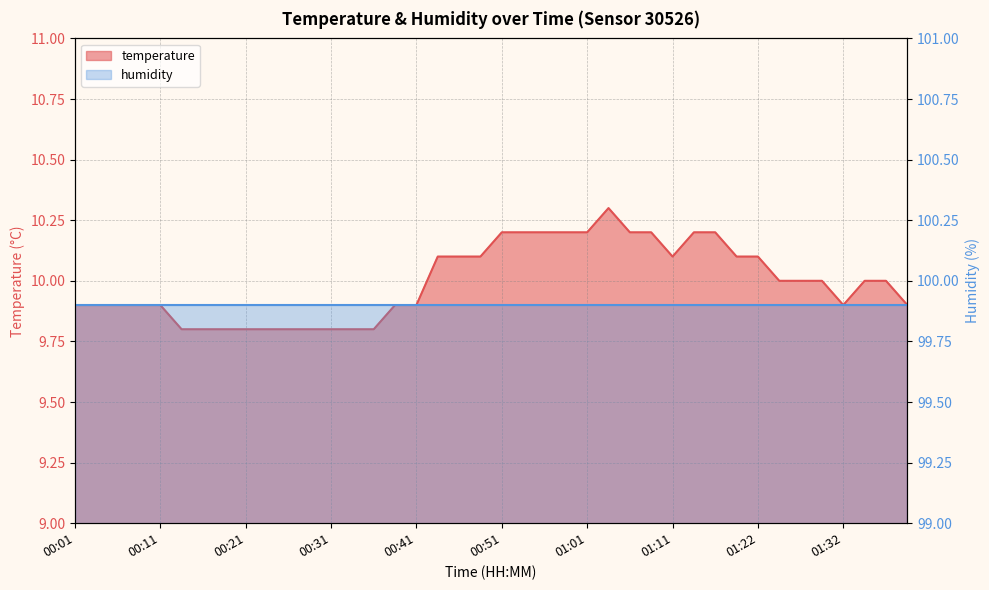

Which label corresponds to the largest value in the chart?

01:03